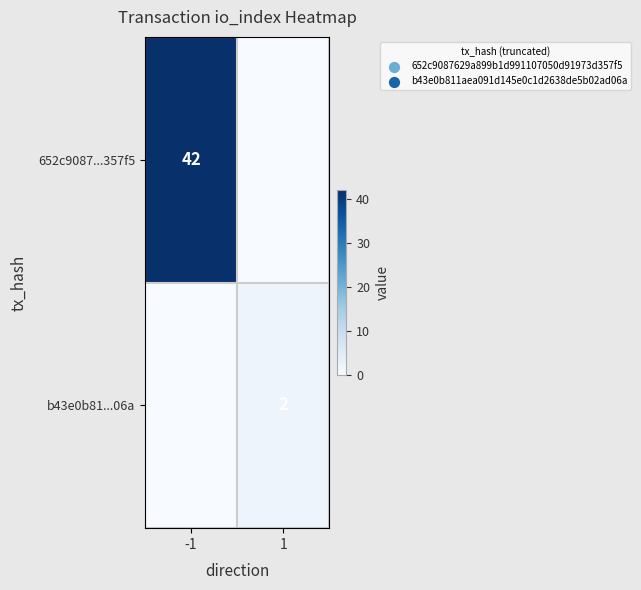

Is the value of b43e0b81...06a at 1 greater than the value of 652c9087...357f5 at -1?

No